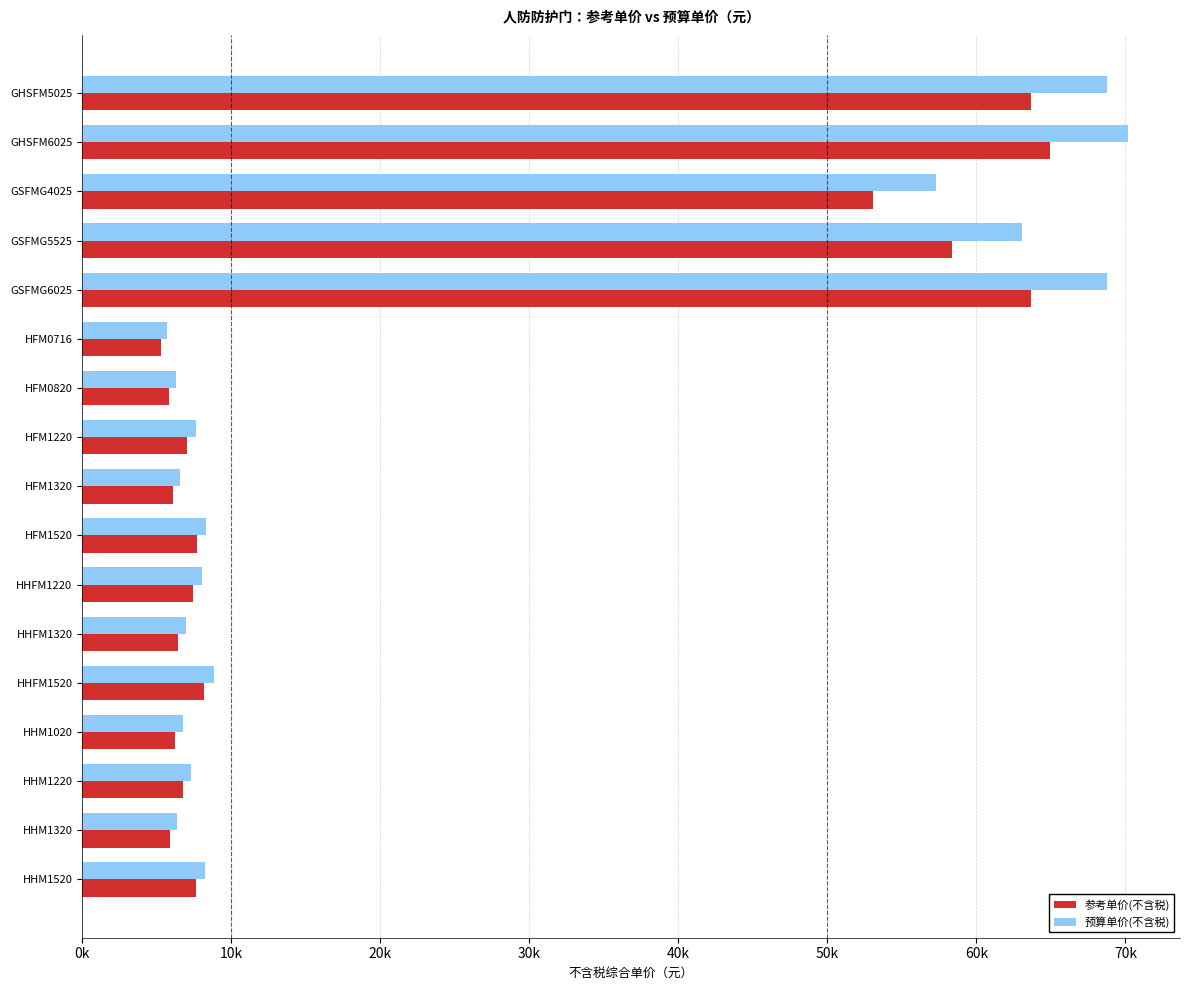

What are all the series names shown in the legend?

参考单价(不含税), 预算单价(不含税)